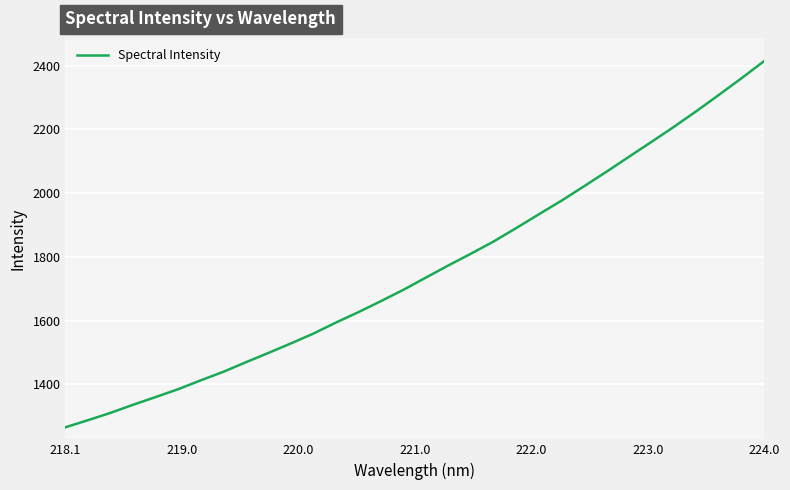

Reading left to right, what are all the values shown in this chart?

1265.6	1287.8	1310.8	1336.3	1360.5	1385.2	1413.0	1439.7	1469.7	1499.0	1528.9	1559.9	1594.5	1627.3	1661.9	1697.6	1736.1	1774.3	1811.2	1849.2	1891.2	1934.3	1976.9	2022.0	2067.8	2114.9	2161.6	2209.0	2258.4	2309.4	2361.5	2415.0